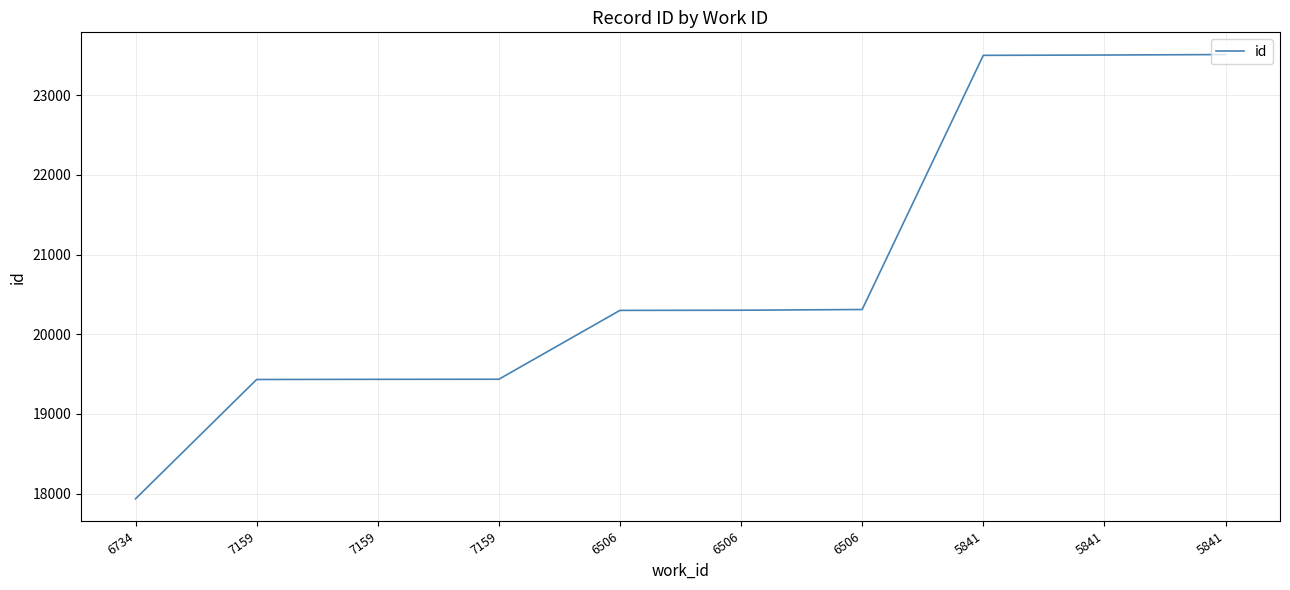

What is the smallest value displayed?

17935